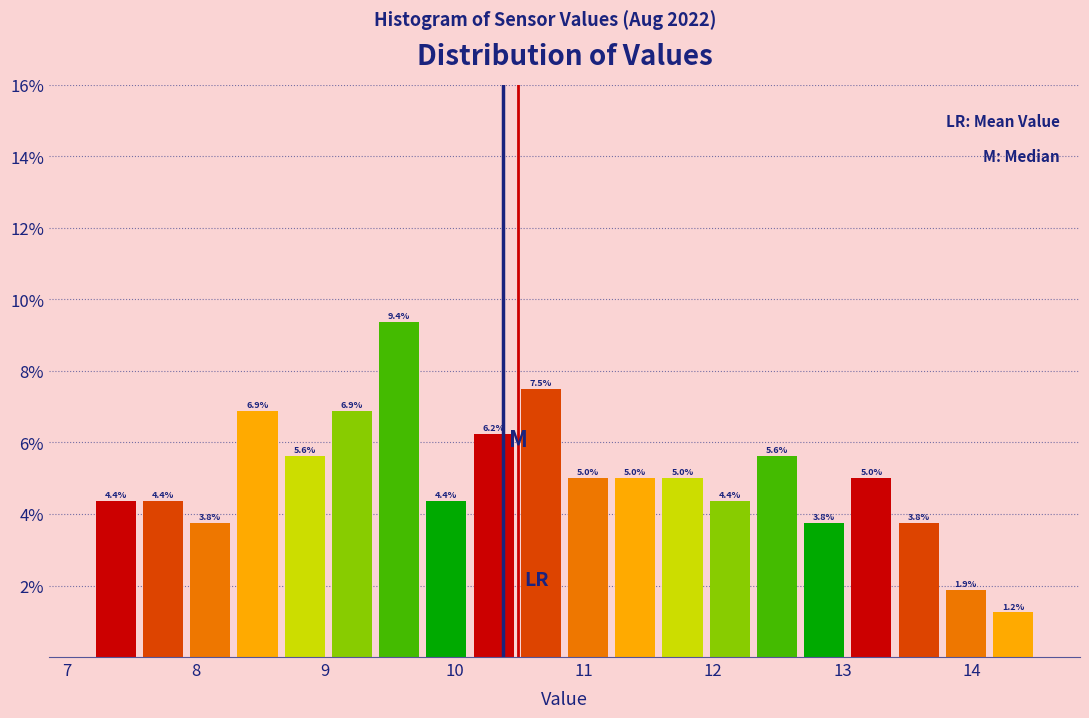

Read against the x-axis, roughly where is the centre of the tallest bar?

9.6